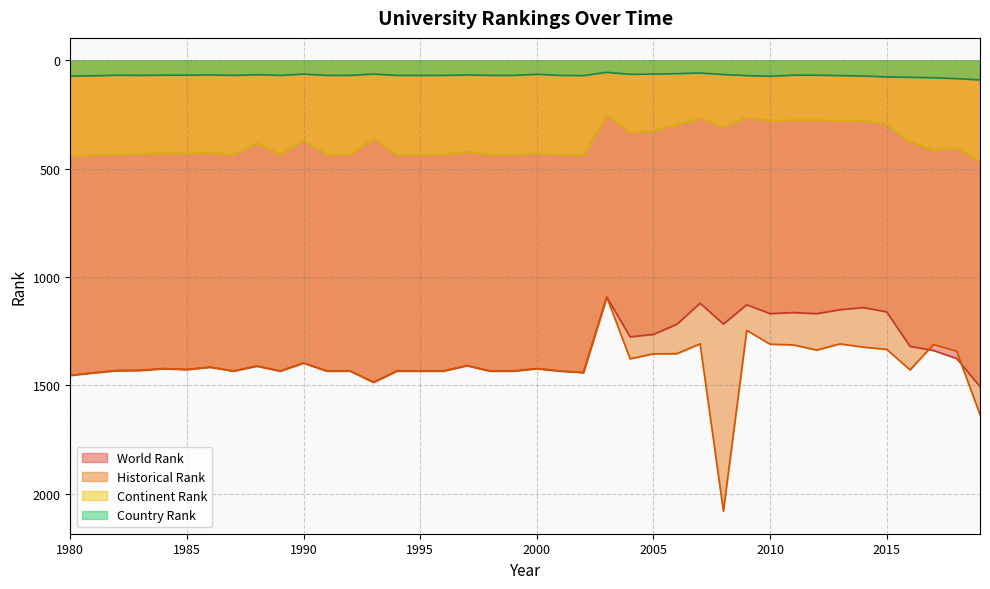

What is the difference between the maximum and minimum values in the continent rank series?

217.0